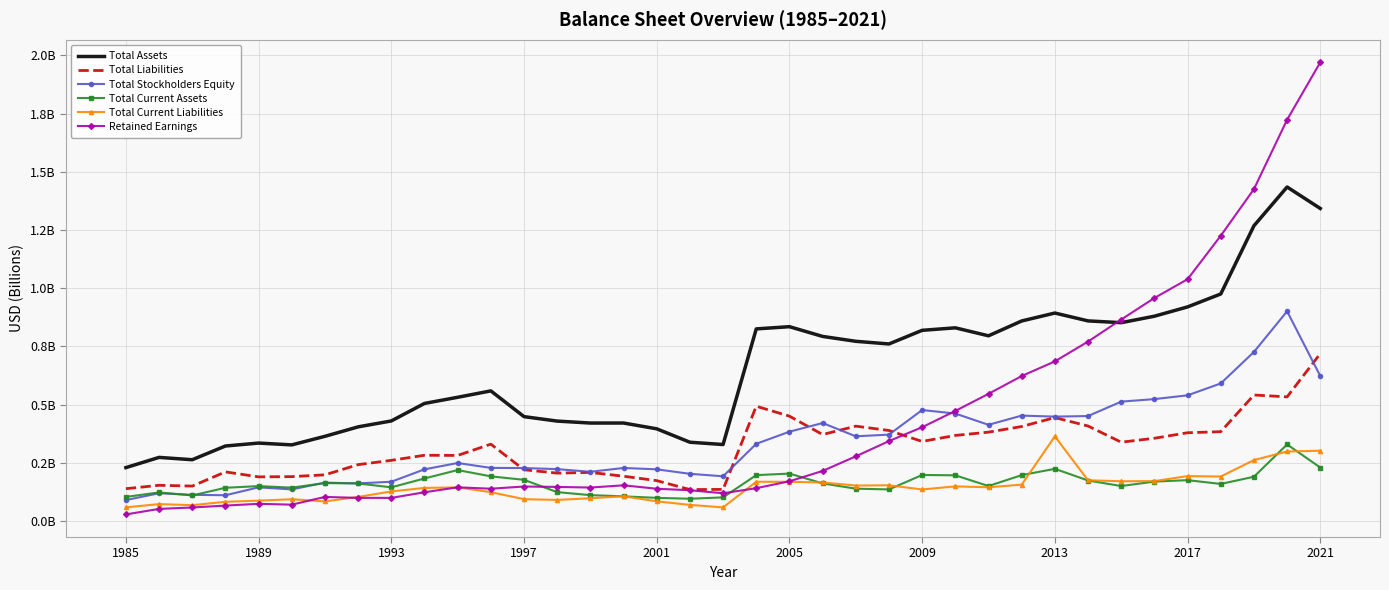

Which category has the lowest value in the Total Assets series?

1985